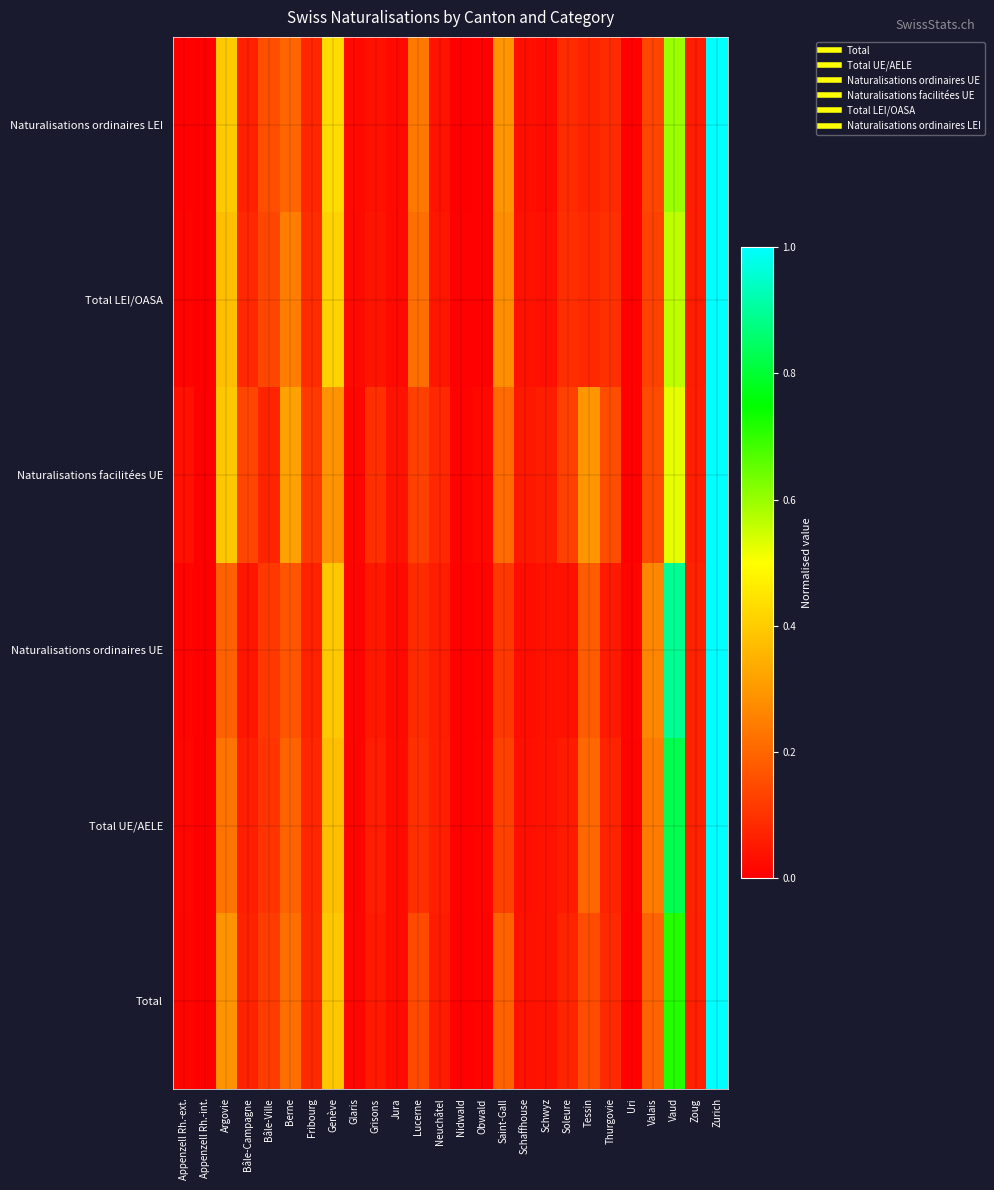

Reading left to right, transcribe all the data shown in this chart.

Total: Appenzell Rh.-ext.=0.0	Appenzell Rh.-int.=0.0	Argovie=0.3	Bâle-Campagne=0.1	Bâle-Ville=0.1	Berne=0.2	Fribourg=0.1	Genève=0.4	Glaris=0.0	Grisons=0.0	Jura=0.0	Lucerne=0.1	Neuchâtel=0.1	Nidwald=0.0	Obwald=0.0	Saint-Gall=0.2	Schaffhouse=0.0	Schwyz=0.0	Soleure=0.1	Tessin=0.1	Thurgovie=0.1	Uri=0.0	Valais=0.2	Vaud=0.7	Zoug=0.1	Zurich=1.0
Total UE/AELE: Appenzell Rh.-ext.=0.0	Appenzell Rh.-int.=0.0	Argovie=0.2	Bâle-Campagne=0.1	Bâle-Ville=0.1	Berne=0.2	Fribourg=0.1	Genève=0.4	Glaris=0.0	Grisons=0.1	Jura=0.0	Lucerne=0.1	Neuchâtel=0.1	Nidwald=0.0	Obwald=0.0	Saint-Gall=0.1	Schaffhouse=0.0	Schwyz=0.0	Soleure=0.1	Tessin=0.2	Thurgovie=0.1	Uri=0.0	Valais=0.2	Vaud=0.8	Zoug=0.1	Zurich=1.0
Naturalisations ordinaires UE: Appenzell Rh.-ext.=0.0	Appenzell Rh.-int.=0.0	Argovie=0.2	Bâle-Campagne=0.0	Bâle-Ville=0.1	Berne=0.2	Fribourg=0.1	Genève=0.4	Glaris=0.0	Grisons=0.0	Jura=0.0	Lucerne=0.1	Neuchâtel=0.1	Nidwald=0.0	Obwald=0.0	Saint-Gall=0.1	Schaffhouse=0.0	Schwyz=0.0	Soleure=0.0	Tessin=0.2	Thurgovie=0.1	Uri=0.0	Valais=0.3	Vaud=0.9	Zoug=0.1	Zurich=1.0
Naturalisations facilitées UE: Appenzell Rh.-ext.=0.0	Appenzell Rh.-int.=0.0	Argovie=0.4	Bâle-Campagne=0.1	Bâle-Ville=0.1	Berne=0.3	Fribourg=0.1	Genève=0.3	Glaris=0.0	Grisons=0.1	Jura=0.0	Lucerne=0.1	Neuchâtel=0.1	Nidwald=0.0	Obwald=0.0	Saint-Gall=0.2	Schaffhouse=0.0	Schwyz=0.1	Soleure=0.1	Tessin=0.3	Thurgovie=0.2	Uri=0.0	Valais=0.1	Vaud=0.5	Zoug=0.1	Zurich=1.0
Total LEI/OASA: Appenzell Rh.-ext.=0.0	Appenzell Rh.-int.=0.0	Argovie=0.4	Bâle-Campagne=0.1	Bâle-Ville=0.1	Berne=0.2	Fribourg=0.1	Genève=0.4	Glaris=0.0	Grisons=0.0	Jura=0.0	Lucerne=0.2	Neuchâtel=0.0	Nidwald=0.0	Obwald=0.0	Saint-Gall=0.3	Schaffhouse=0.0	Schwyz=0.0	Soleure=0.1	Tessin=0.1	Thurgovie=0.1	Uri=0.0	Valais=0.1	Vaud=0.6	Zoug=0.1	Zurich=1.0
Naturalisations ordinaires LEI: Appenzell Rh.-ext.=0.0	Appenzell Rh.-int.=0.0	Argovie=0.4	Bâle-Campagne=0.1	Bâle-Ville=0.2	Berne=0.2	Fribourg=0.1	Genève=0.4	Glaris=0.0	Grisons=0.0	Jura=0.0	Lucerne=0.2	Neuchâtel=0.0	Nidwald=0.0	Obwald=0.0	Saint-Gall=0.3	Schaffhouse=0.0	Schwyz=0.0	Soleure=0.1	Tessin=0.1	Thurgovie=0.1	Uri=0.0	Valais=0.1	Vaud=0.6	Zoug=0.1	Zurich=1.0